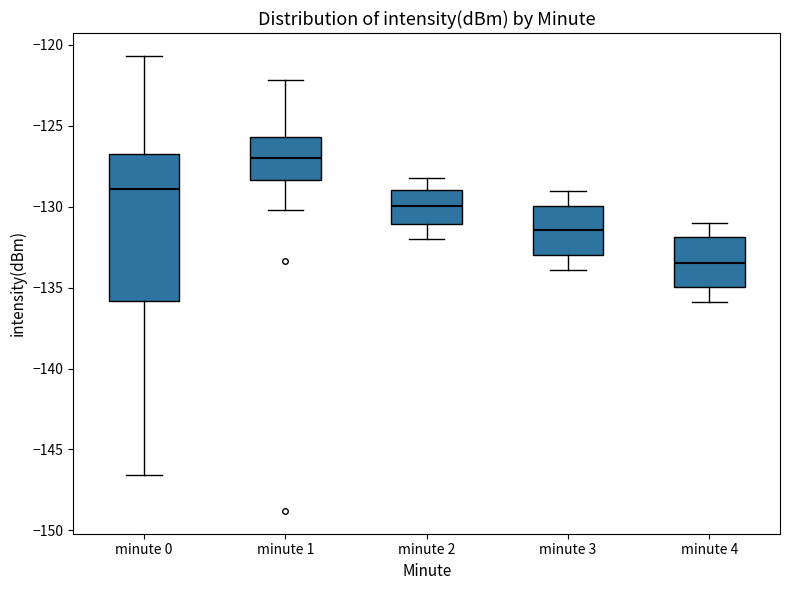

Where is the lower edge of the box for minute 0 on the y-axis? The values are not printed on the chart, so give them approximately, as read against the axis.

-136.0